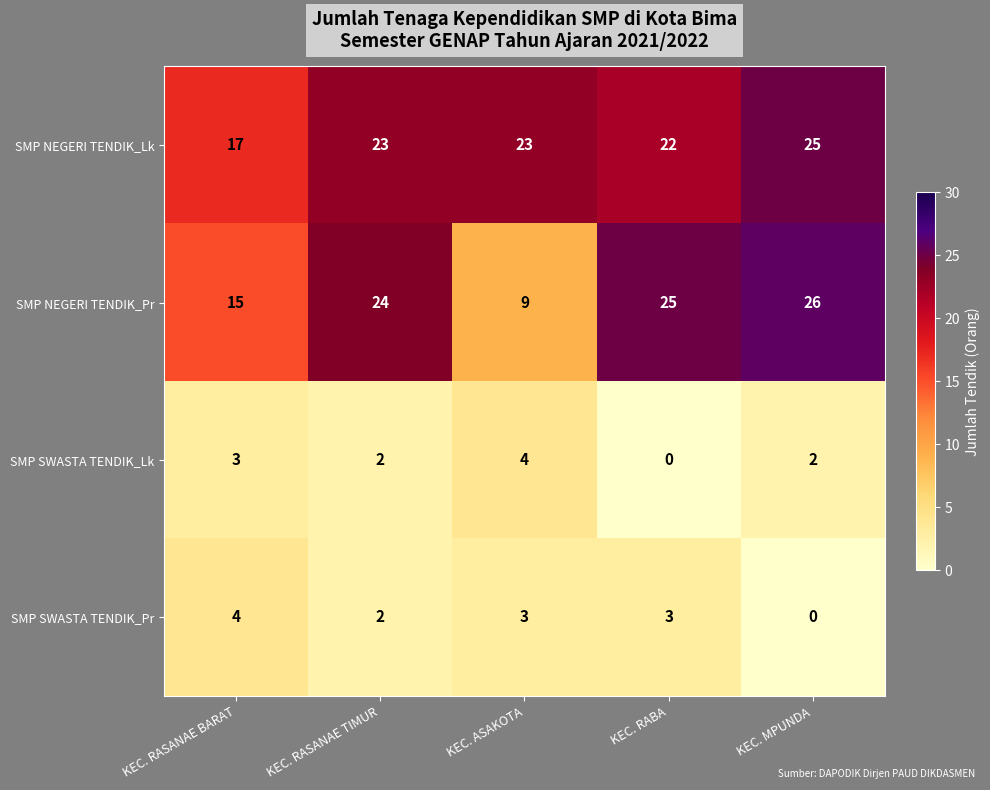

What is the difference between the second highest and minimum values in the SMP SWASTA TENDIK_Lk series?

3